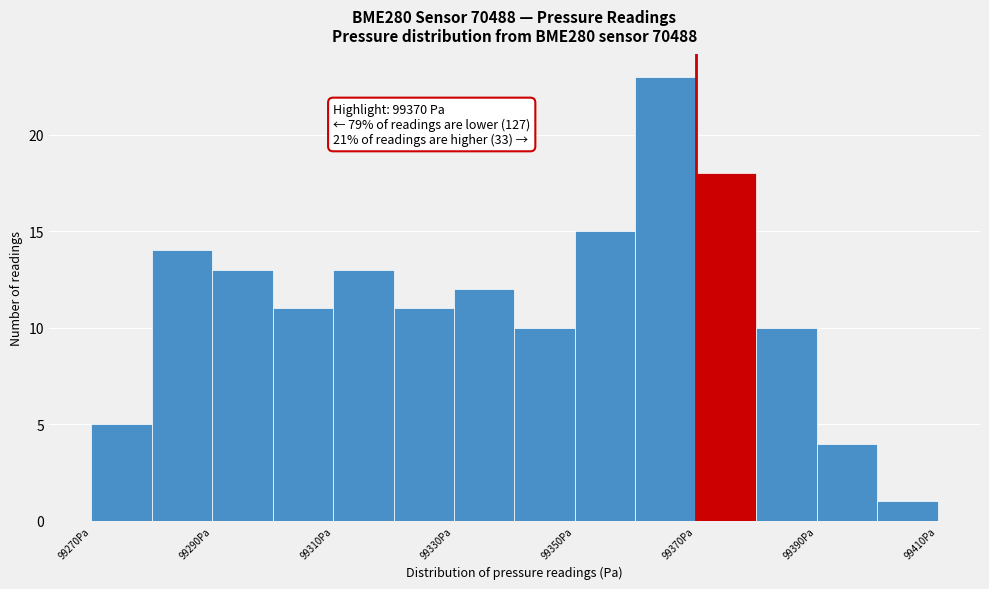

Which range on the x-axis has the tallest bar?

99360 to 99370